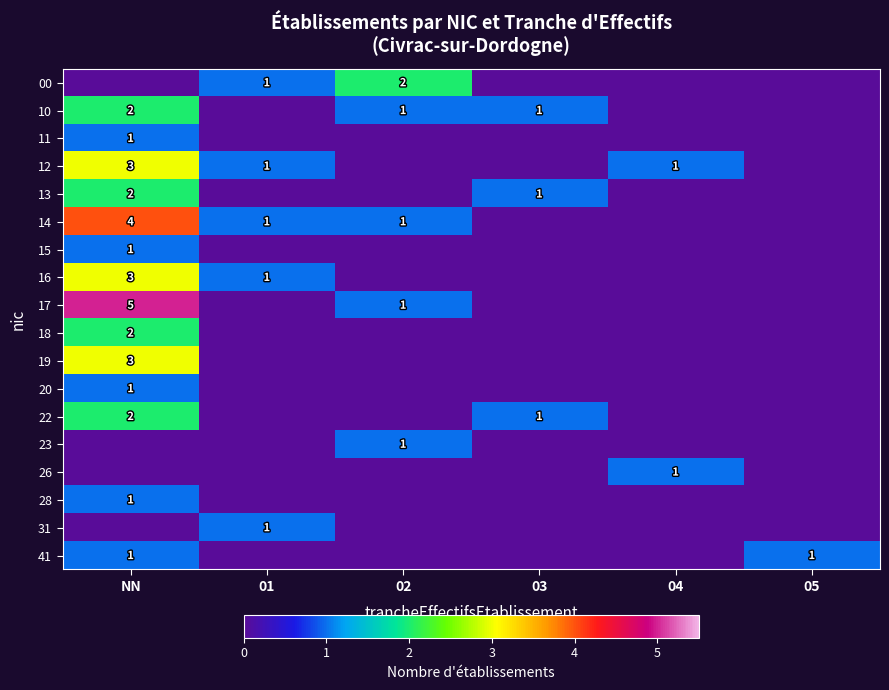

Rank the series by their maximum value, from lowest to highest.

11, 15, 20, 23, 26, 28, 31, 41, 00, 10, 13, 18, 22, 12, 16, 19, 14, 17